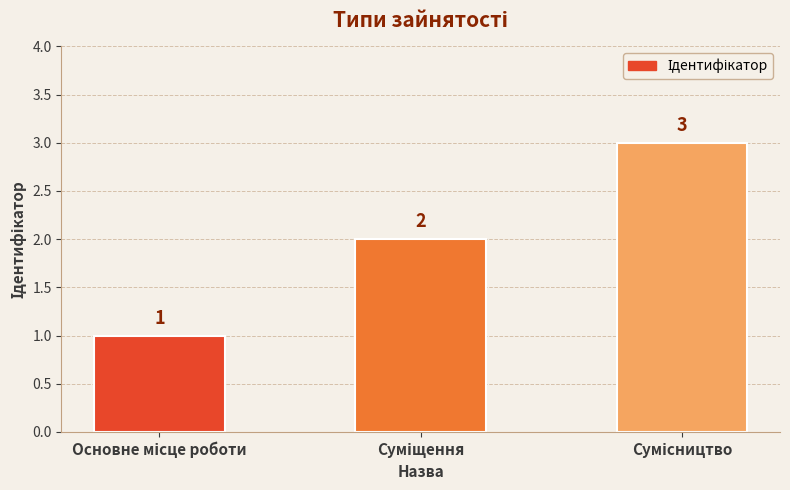

Does the chart contain stacked bars?

No